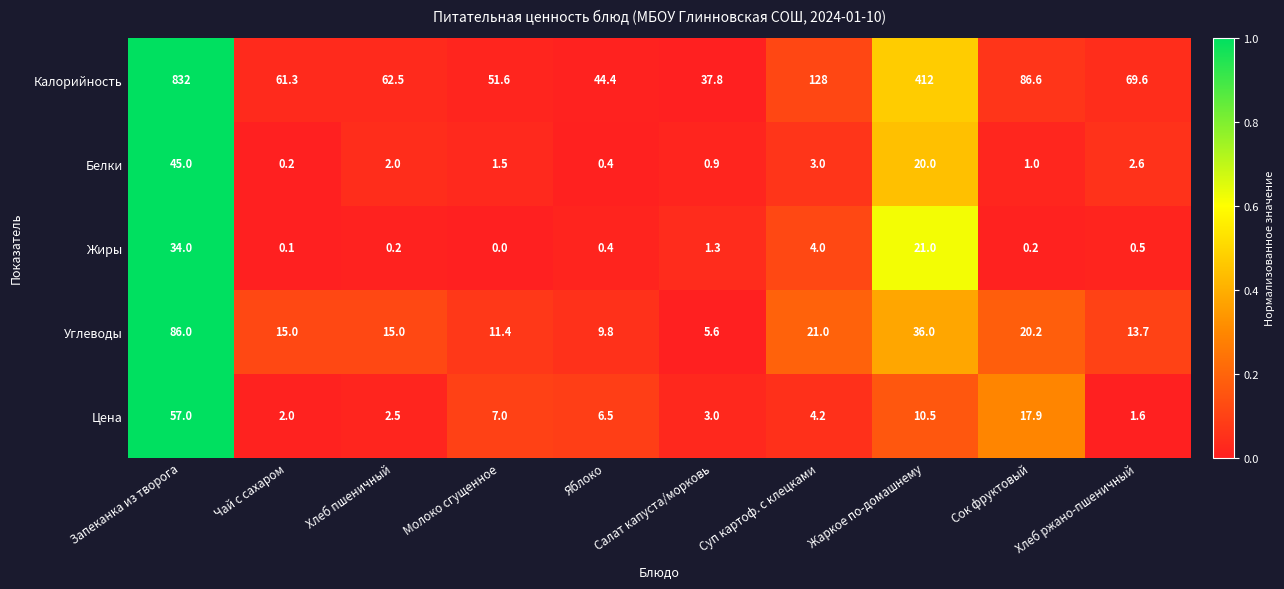

What is the difference between the Цена values at Суп картоф. с клецками and Сок фруктовый?

13.7